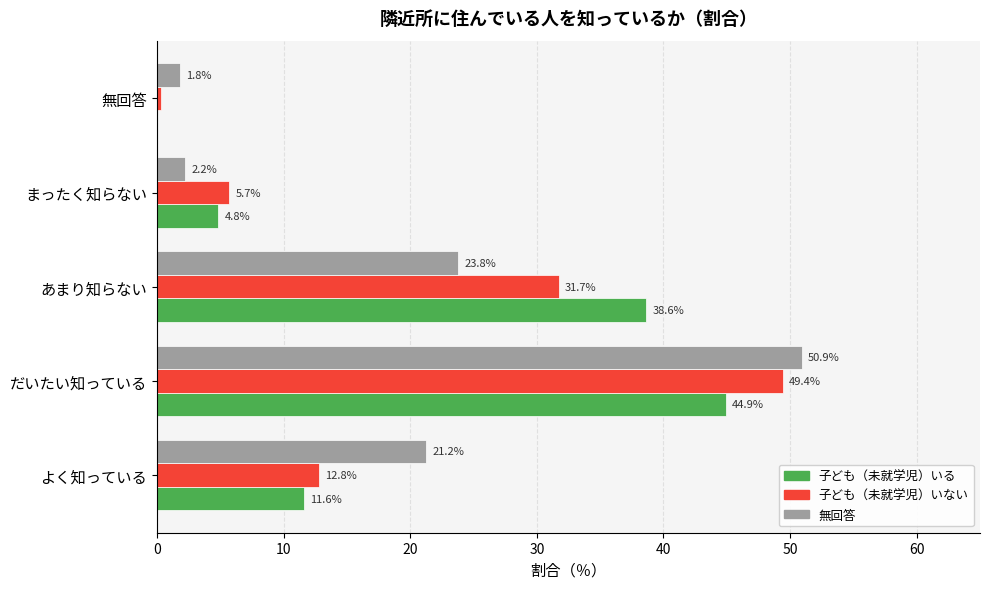

Is the value of 子ども（未就学児）いない at まったく知らない greater than the value of 子ども（未就学児）いる at あまり知らない?

No